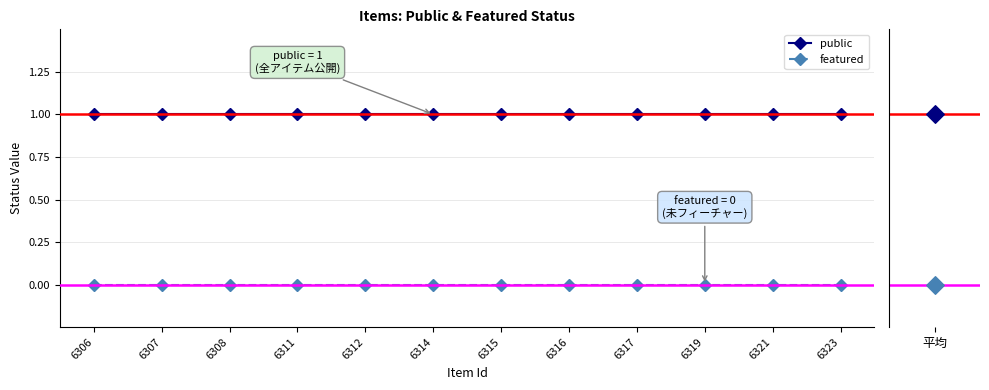

At which category is the sum across all series the highest?

6306